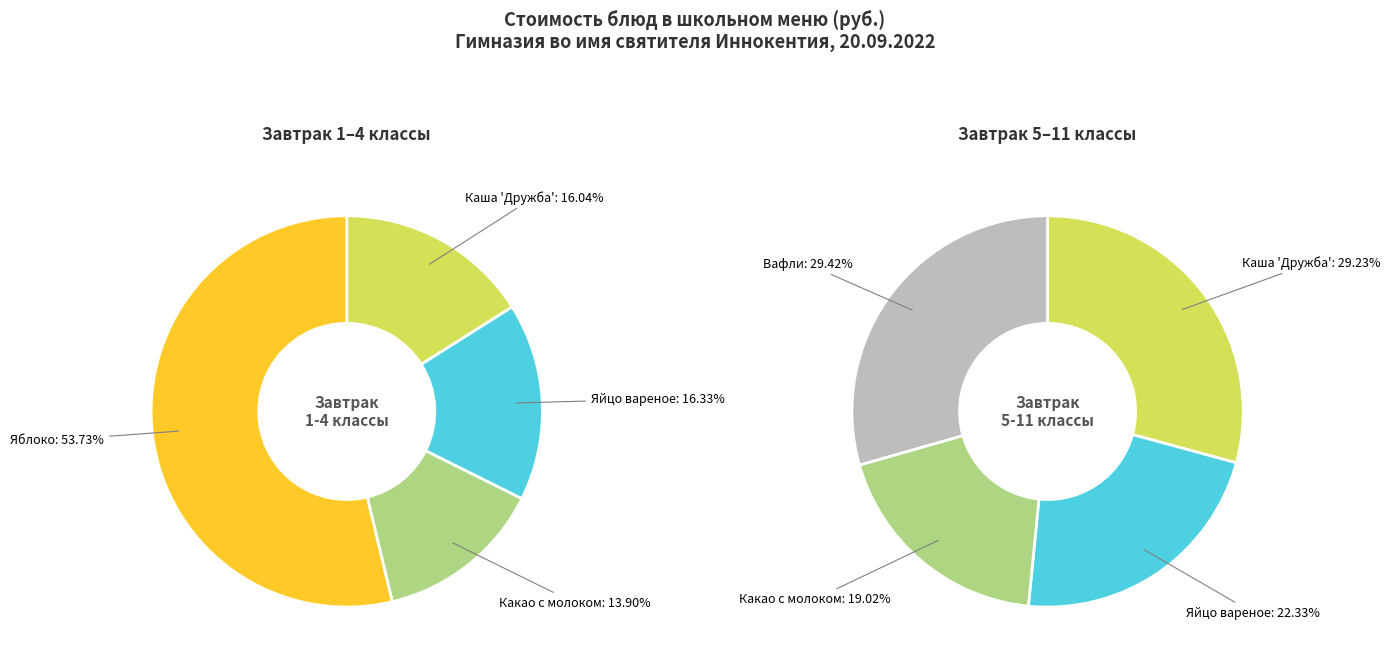

What is the ratio of the value at Вафли (5-11) to the value at Яйцо вареное (1-4)?

1.3